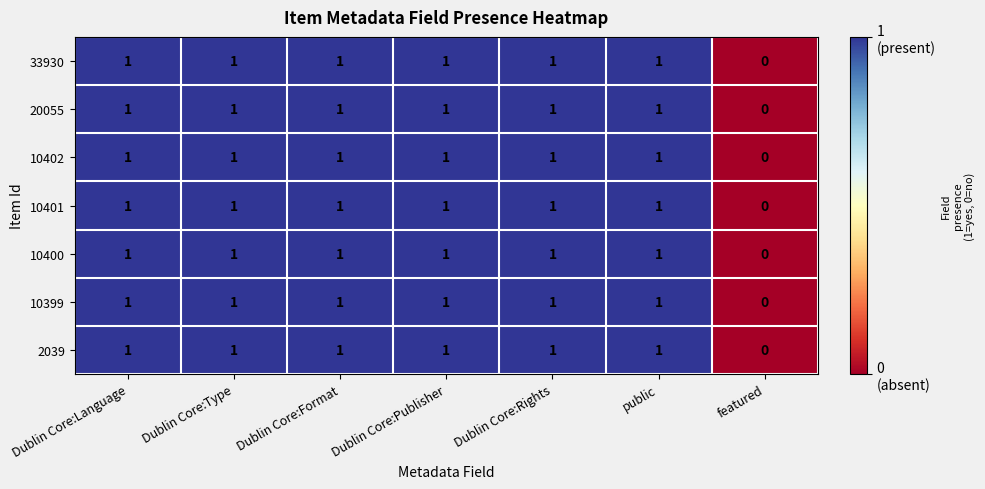

The value of 2039 at Dublin Core:Language is 2. True or false?

False